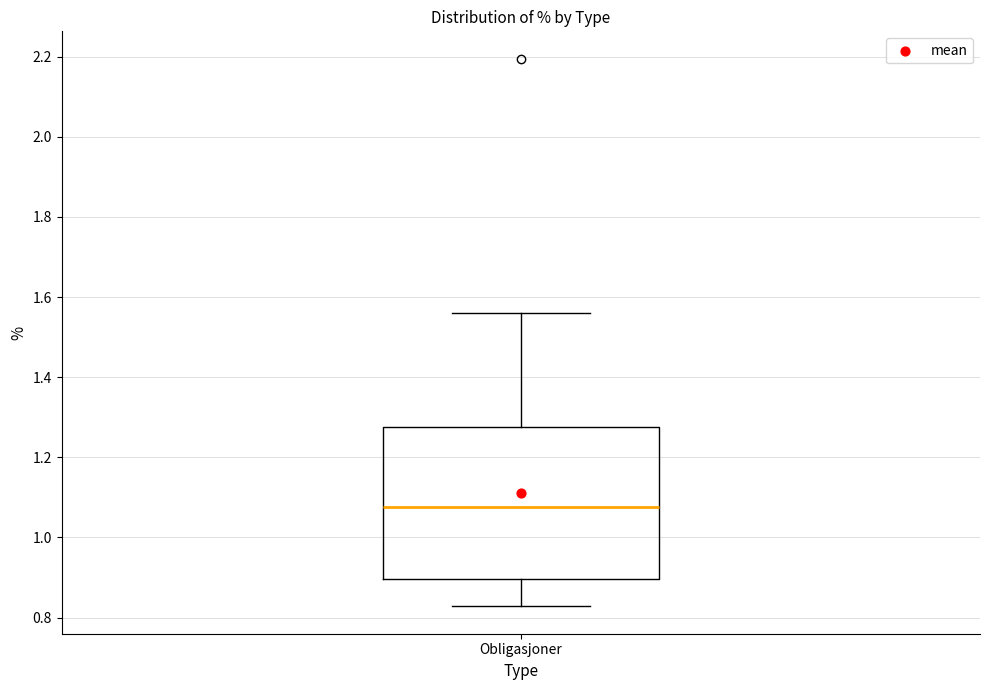

Where is the upper edge of the box for Obligasjoner on the y-axis? The values are not printed on the chart, so give them approximately, as read against the axis.

1.28